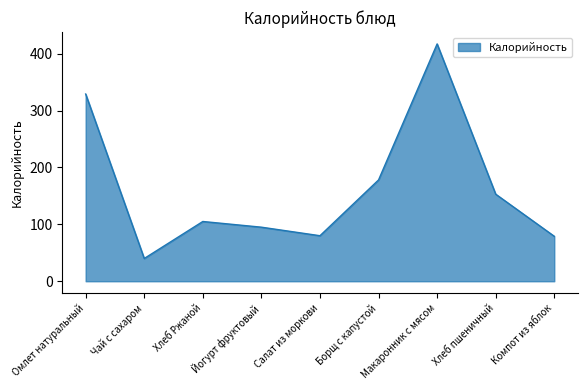

Which category has the lowest value across all series?

Чай с сахаром